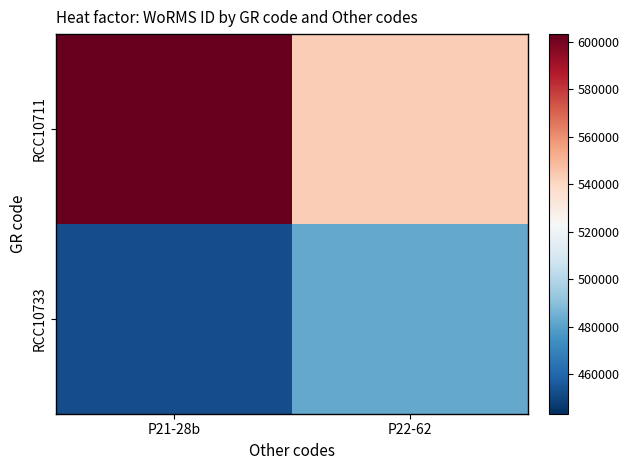

Which series changed the most between P21-28b and P22-62?

RCC10711